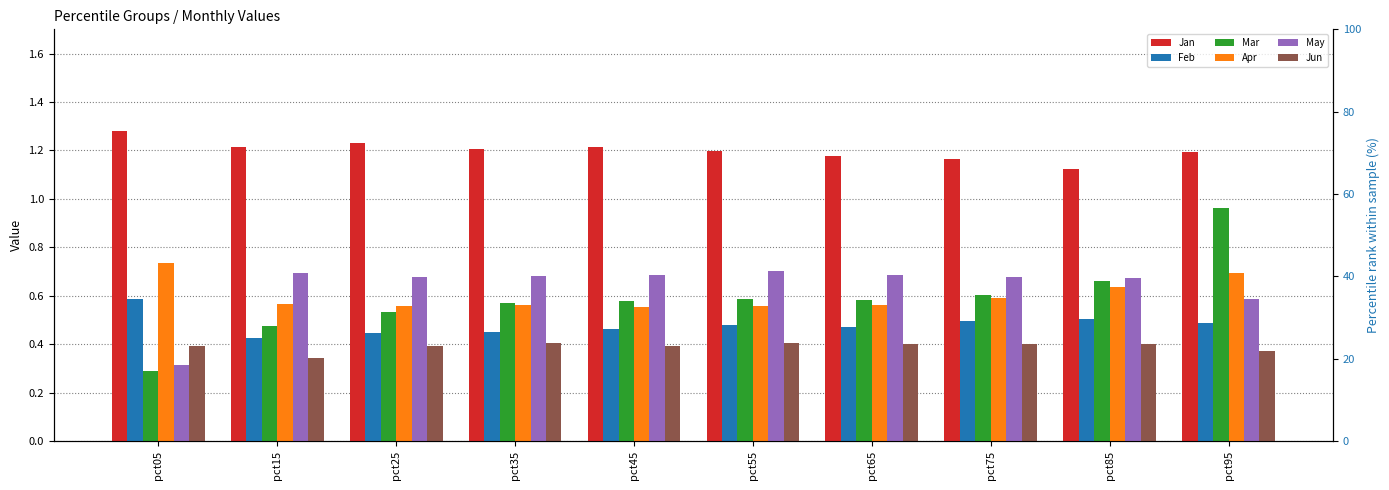

At which label does Mar reach its peak?

pct95